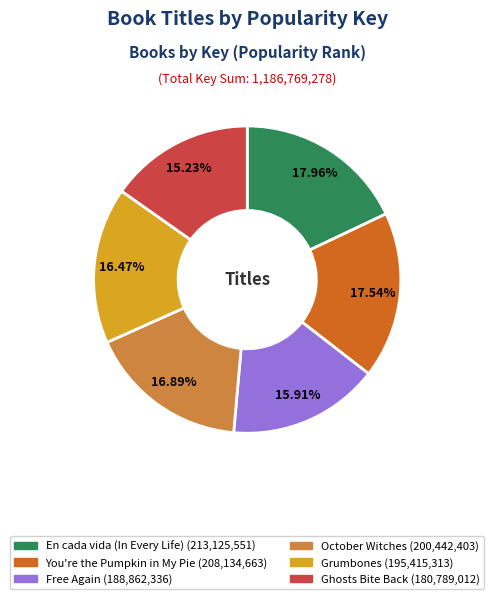

Do Free Again and Ghosts Bite Back together represent more than half of the pie?

No